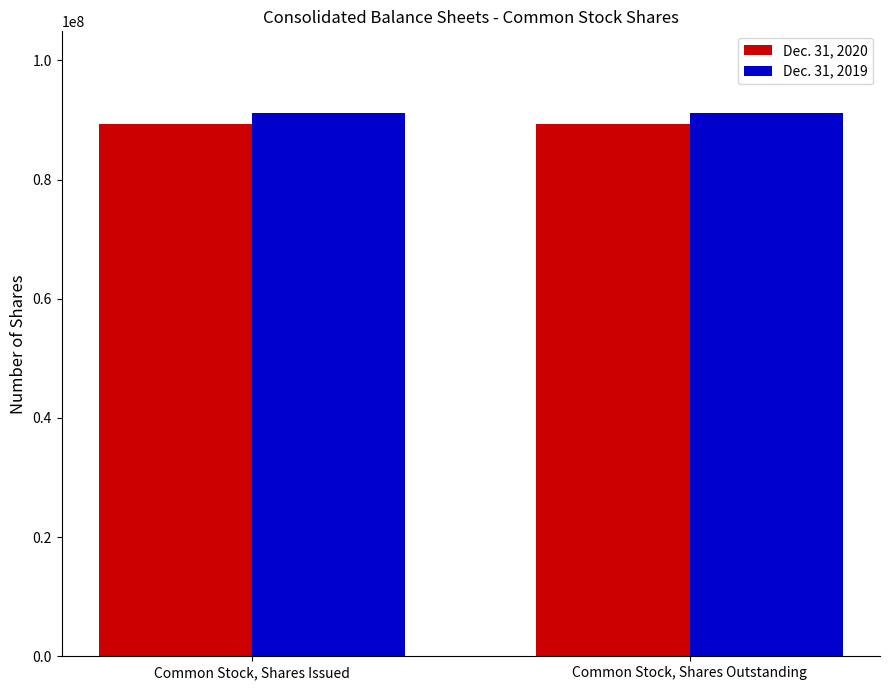

What is the smallest value displayed?

89275002